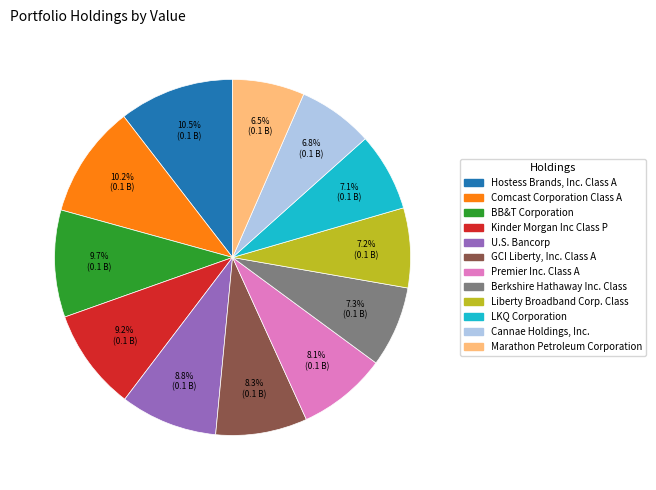

Count the number of slices in the pie.

12